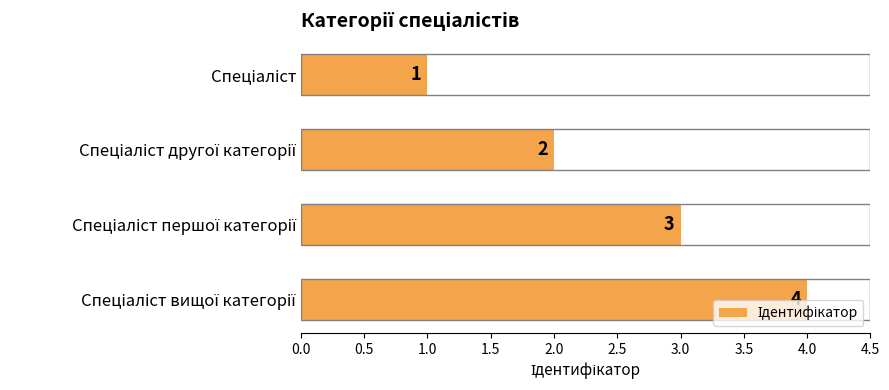

What is the difference between the maximum and minimum values?

3